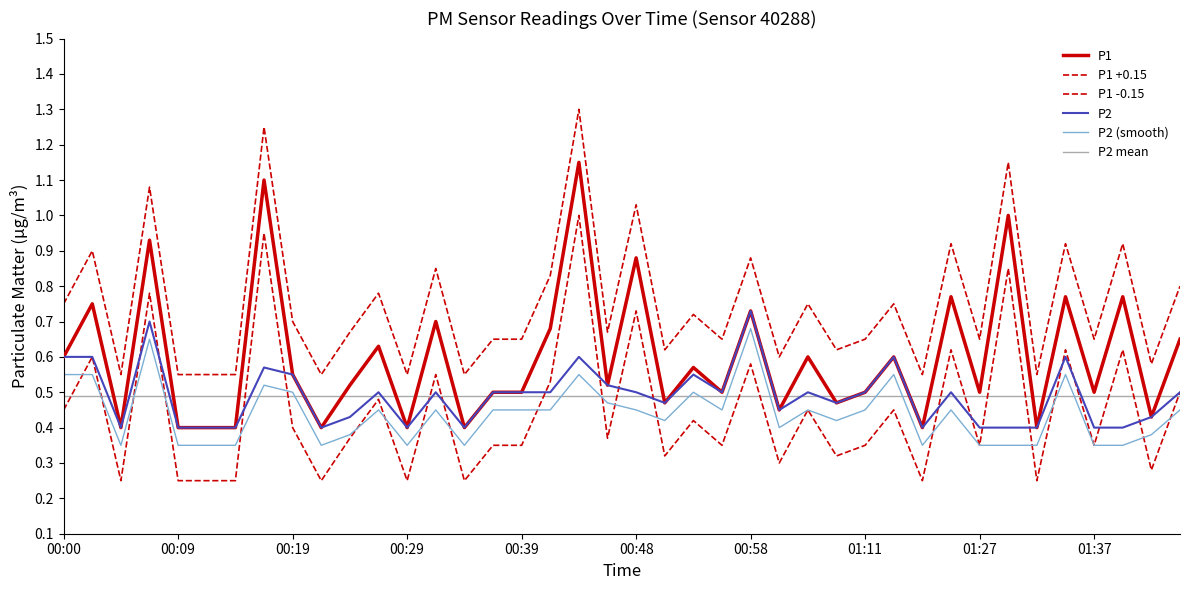

Reading left to right, transcribe all the data shown in this chart.

P1: 0.6	0.8	0.4	0.9	0.4	0.4	0.4	1.1	0.6	0.4	0.5	0.6	0.4	0.7	0.4	0.5	0.5	0.7	1.1	0.5	0.9	0.5	0.6	0.5	0.7	0.5	0.6	0.5	0.5	0.6	0.4	0.8	0.5	1.0	0.4	0.8	0.5	0.8	0.4	0.7
P2: 0.6	0.6	0.4	0.7	0.4	0.4	0.4	0.6	0.6	0.4	0.4	0.5	0.4	0.5	0.4	0.5	0.5	0.5	0.6	0.5	0.5	0.5	0.6	0.5	0.7	0.5	0.5	0.5	0.5	0.6	0.4	0.5	0.4	0.4	0.4	0.6	0.4	0.4	0.4	0.5